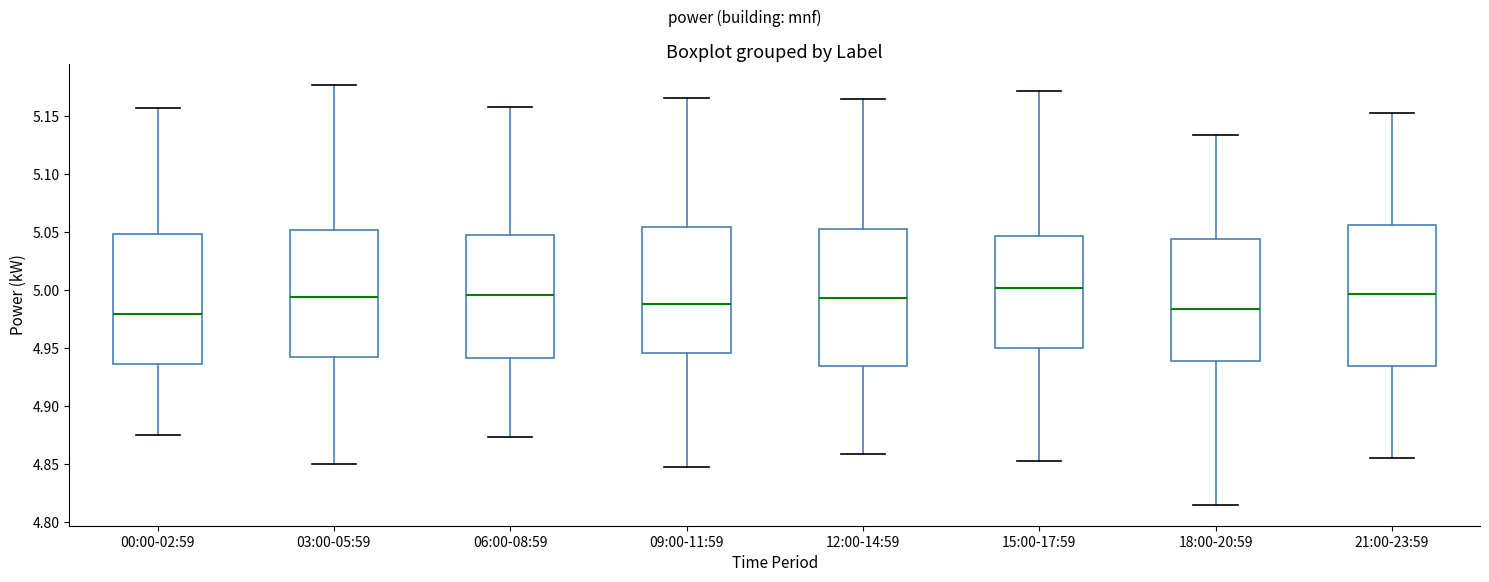

Reading left to right, transcribe this box plot: for each box, give where its median line is, the range the box spans, and where its two whiskers end, as read against the y-axis. The values are not printed on the chart, so give them approximately, as read against the axis.

00:00-02:59: median 4.980, box 4.935 to 5.050, whiskers 4.875 to 5.155
03:00-05:59: median 4.995, box 4.945 to 5.050, whiskers 4.850 to 5.175
06:00-08:59: median 4.995, box 4.940 to 5.050, whiskers 4.875 to 5.160
09:00-11:59: median 4.990, box 4.945 to 5.055, whiskers 4.850 to 5.165
12:00-14:59: median 4.995, box 4.935 to 5.050, whiskers 4.860 to 5.165
15:00-17:59: median 5.000, box 4.950 to 5.045, whiskers 4.855 to 5.170
18:00-20:59: median 4.985, box 4.940 to 5.045, whiskers 4.815 to 5.135
21:00-23:59: median 4.995, box 4.935 to 5.055, whiskers 4.855 to 5.150